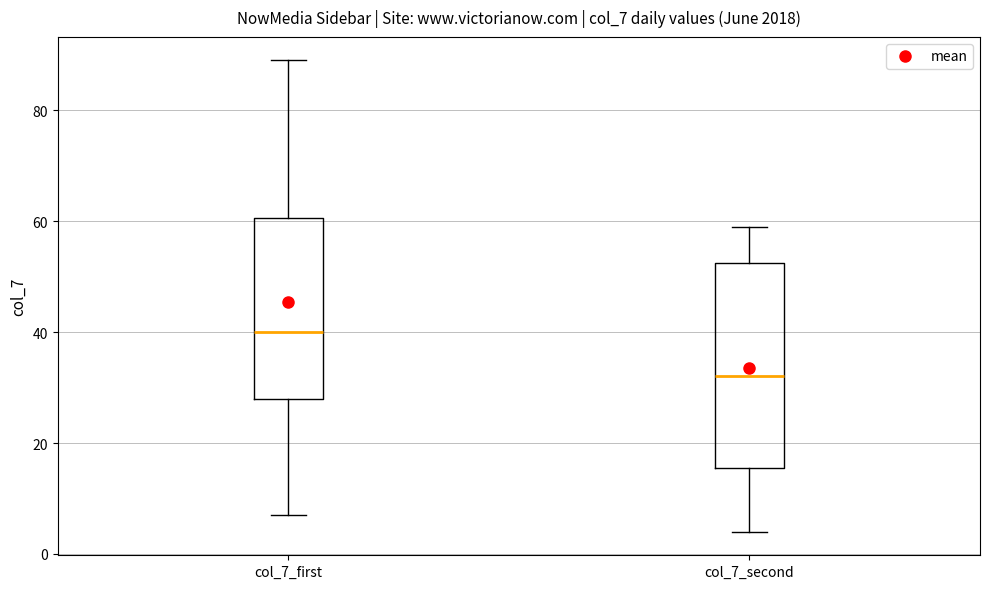

Reading left to right, transcribe this box plot: for each box, give where its median line is, the range the box spans, and where its two whiskers end, as read against the y-axis. The values are not printed on the chart, so give them approximately, as read against the axis.

col_7_first: median 40, box 28 to 60, whiskers 8 to 90
col_7_second: median 32, box 16 to 52, whiskers 4 to 60